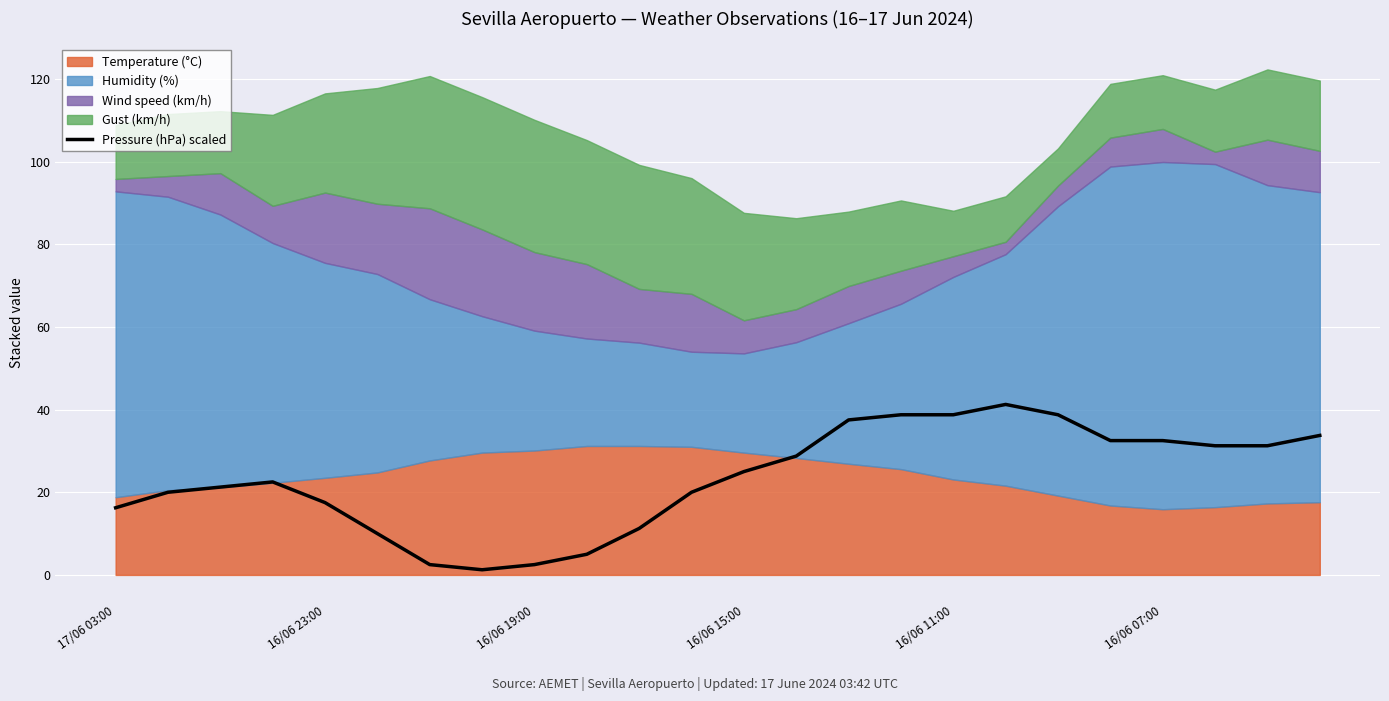

Reading right to left, what are all the values shown in this chart?

33.8	31.2	31.2	32.5	32.5	38.8	41.2	38.8	38.8	37.5	28.7	25.0	20.0	11.2	5.0	2.5	1.3	2.5	10.0	17.5	22.5	21.3	20.0	16.2